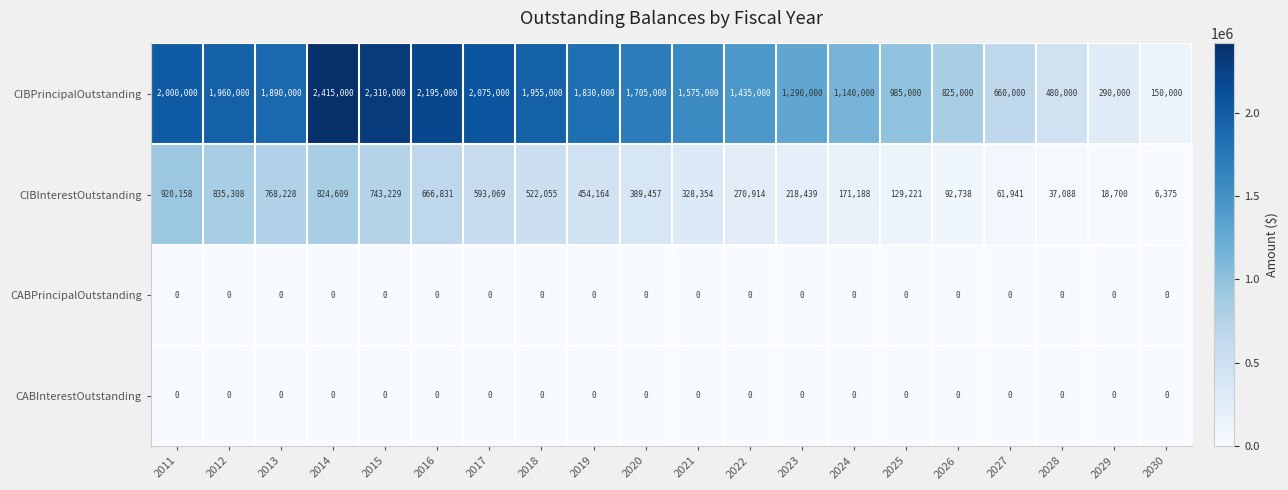

What is the difference between the maximum and minimum values in the CIBPrincipalOutstanding series?

2265000